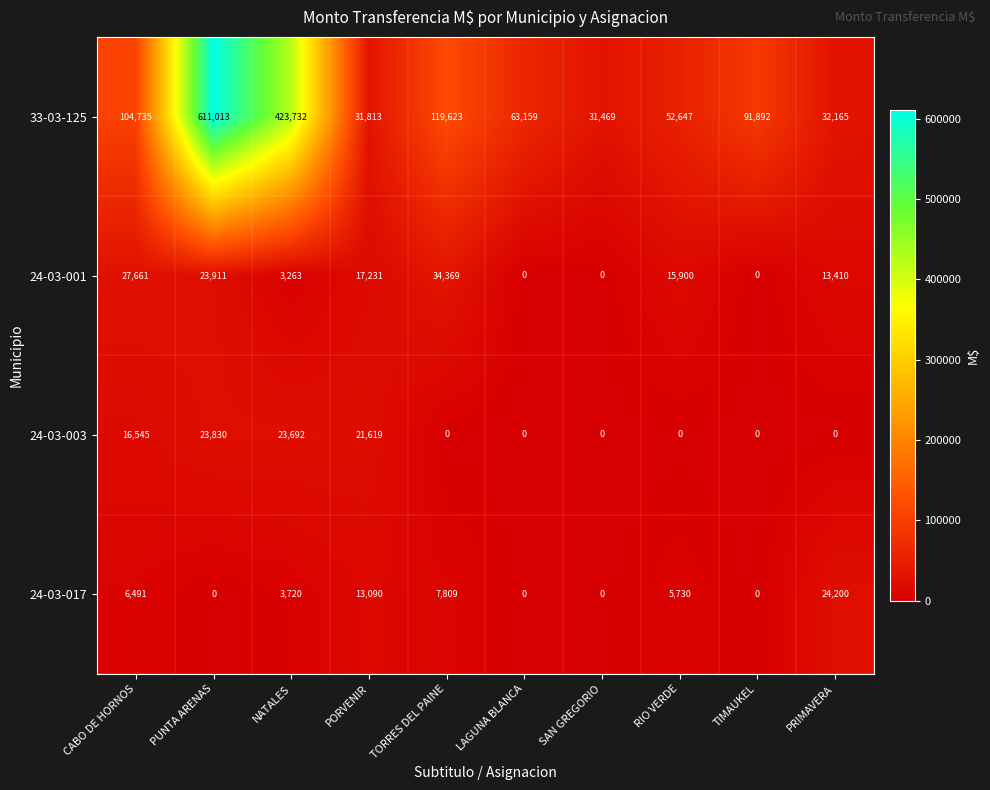

The value of 24-03-017 at PRIMAVERA is 36094. True or false?

False